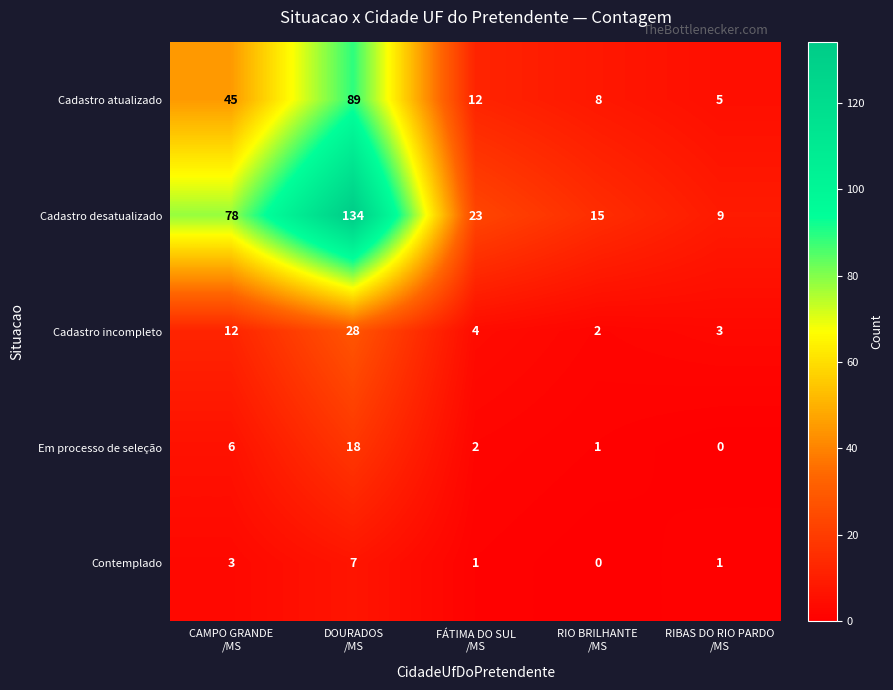

What is the difference between the maximum and minimum values in the Cadastro desatualizado series?

125